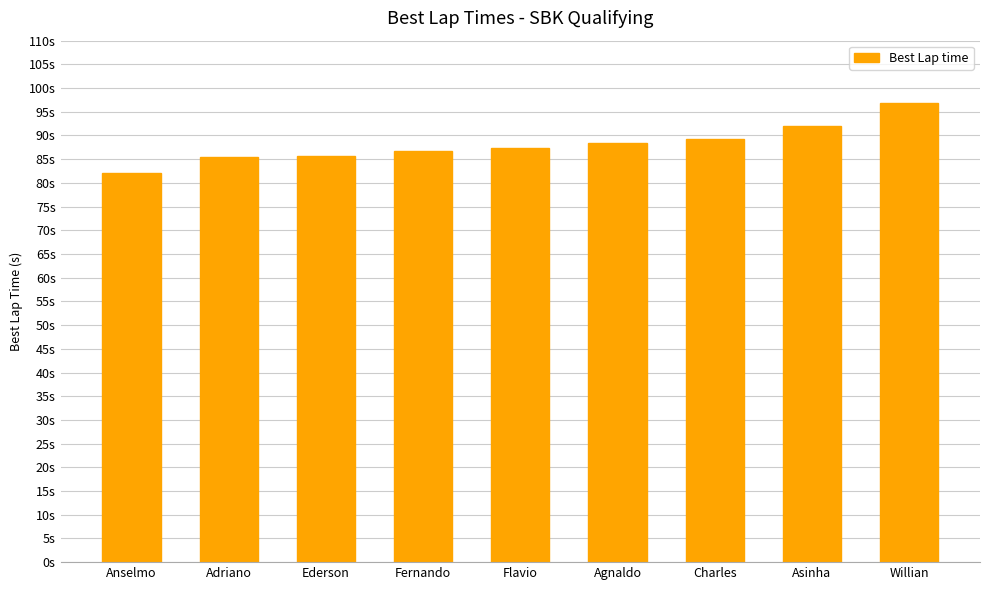

Are the bars horizontal?

No